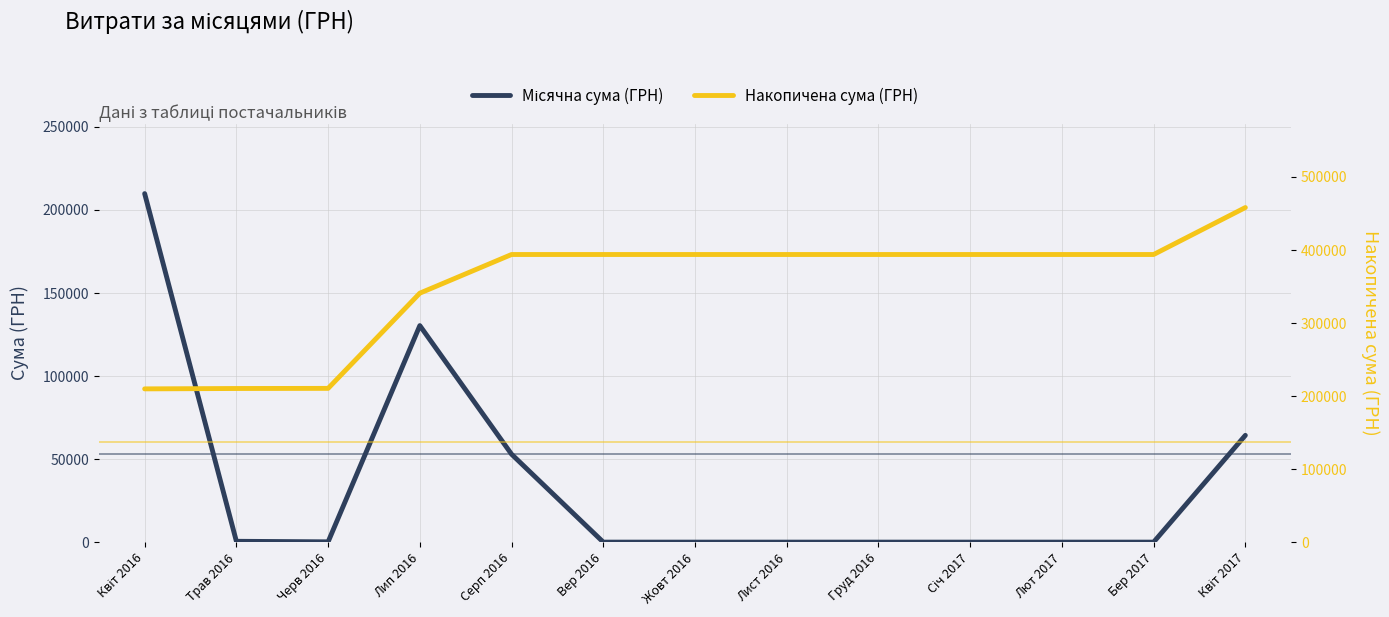

Between Квіт 2017 and Квіт 2016, which is larger?

Квіт 2016